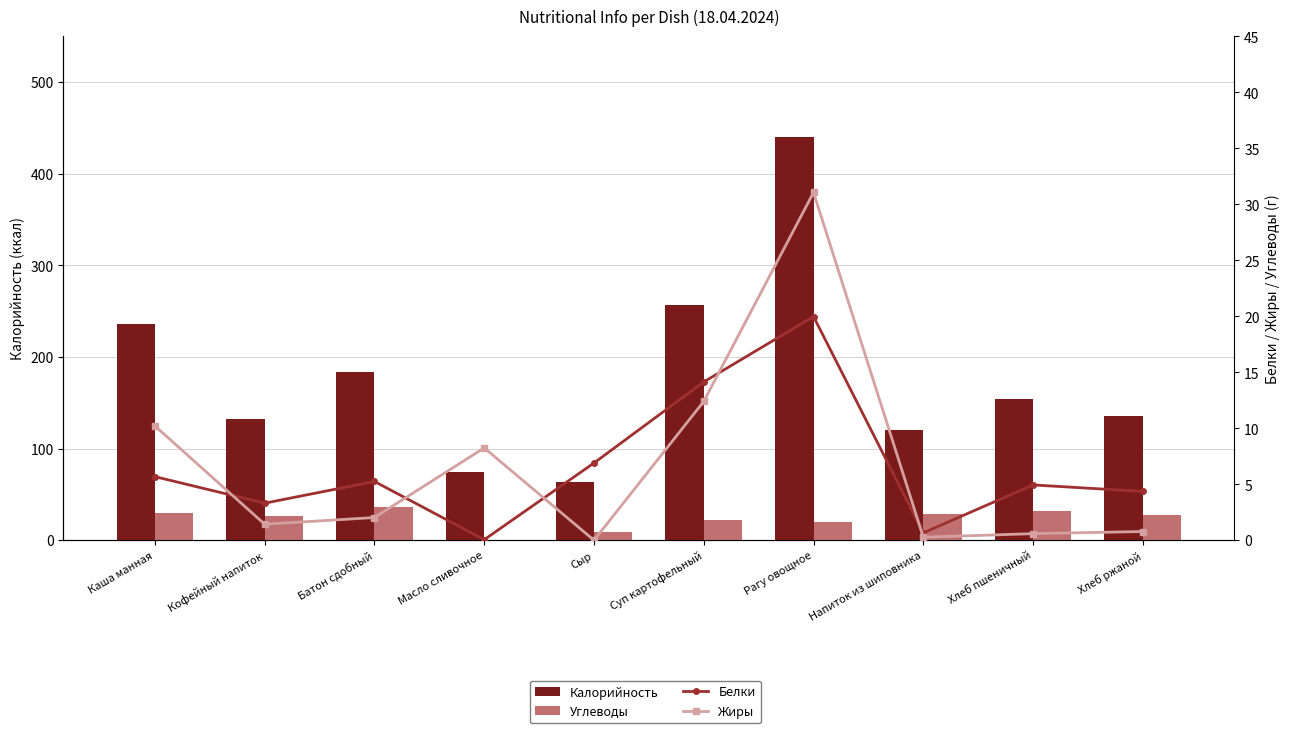

What position from the right is Каша манная?

10